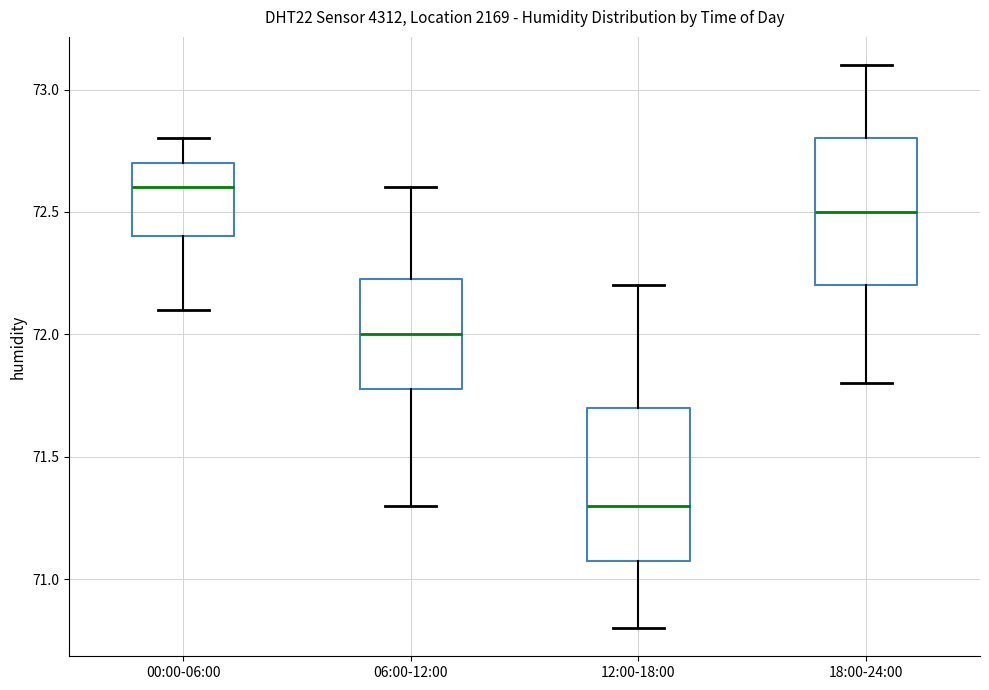

Where does the upper whisker of the box for 12:00-18:00 end on the y-axis? The values are not printed on the chart, so give them approximately, as read against the axis.

72.20